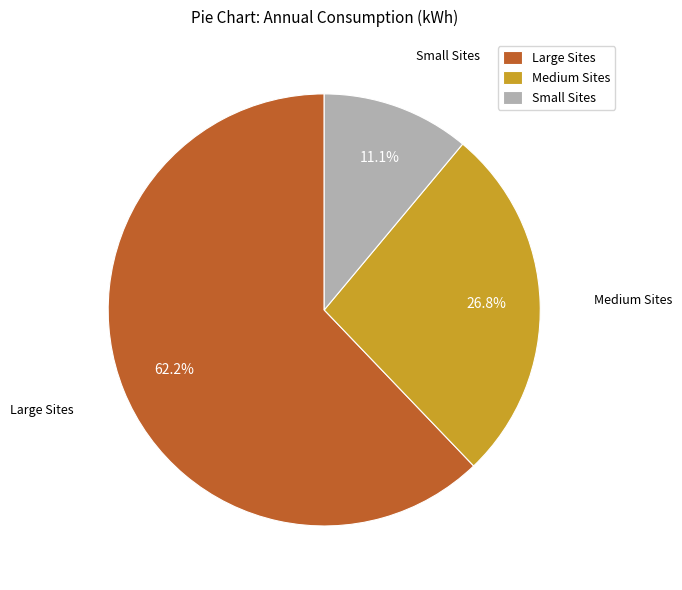

Between Medium Sites and Large Sites, which is larger?

Large Sites